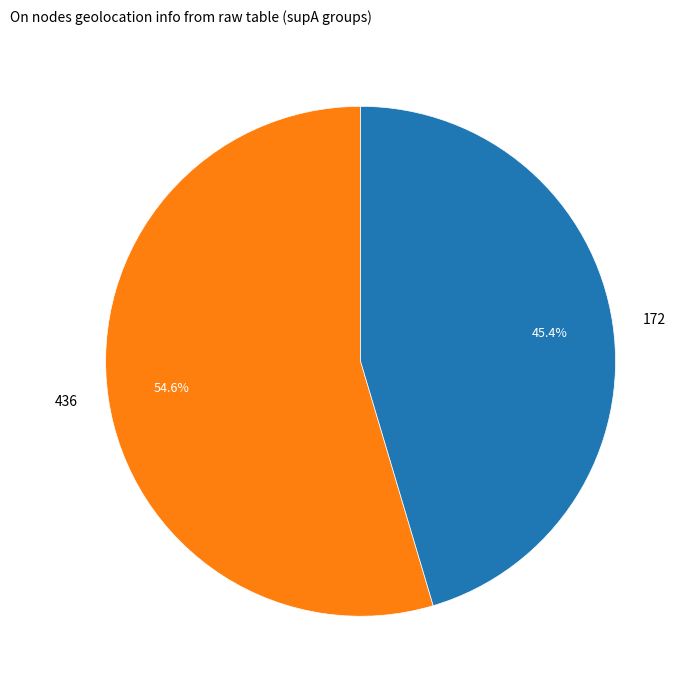

What is the largest slice in the pie chart?

436